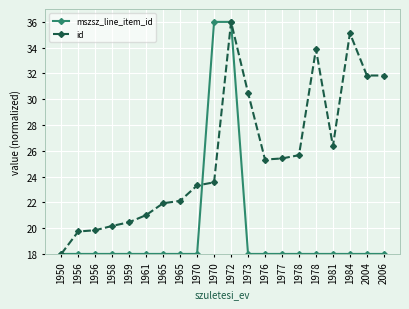

Count the number of categories in the chart.

20